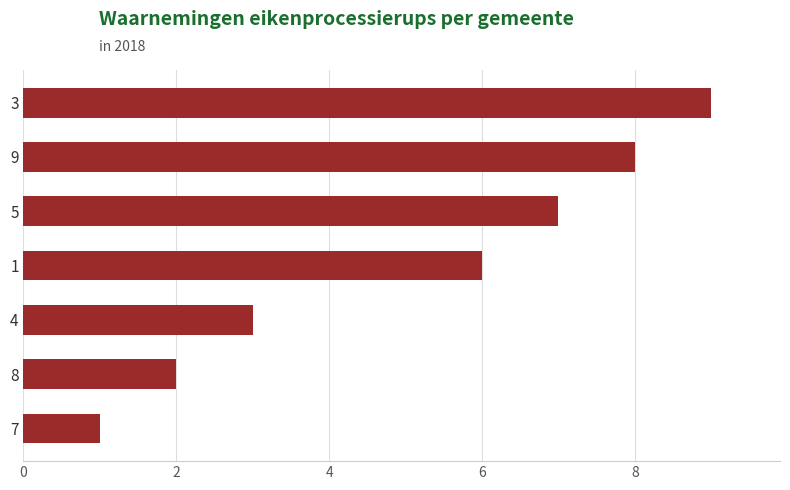

How many bars are there in total?

7